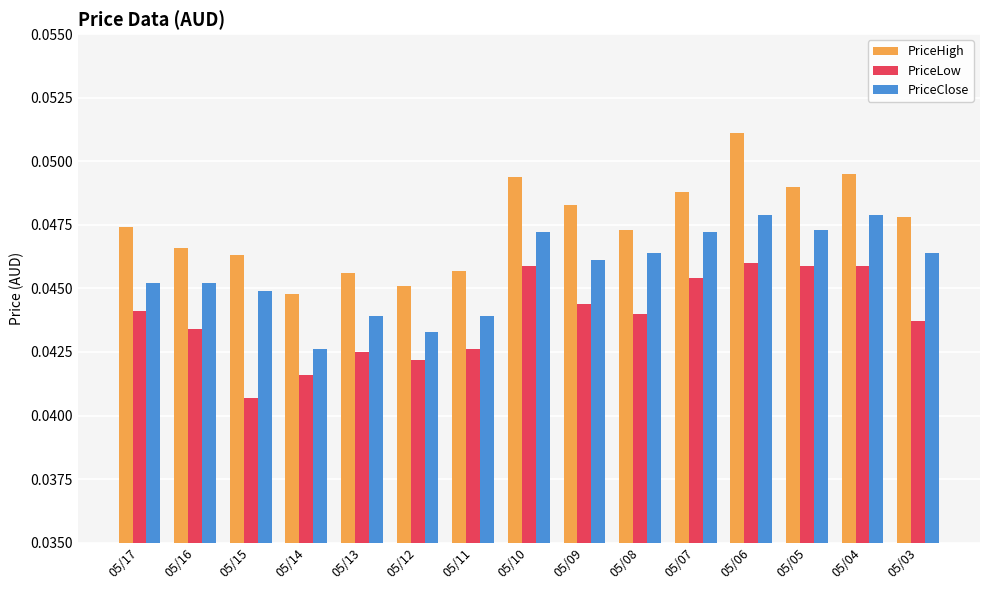

Rank the series by their average value, from highest to lowest.

PriceHigh, PriceClose, PriceLow